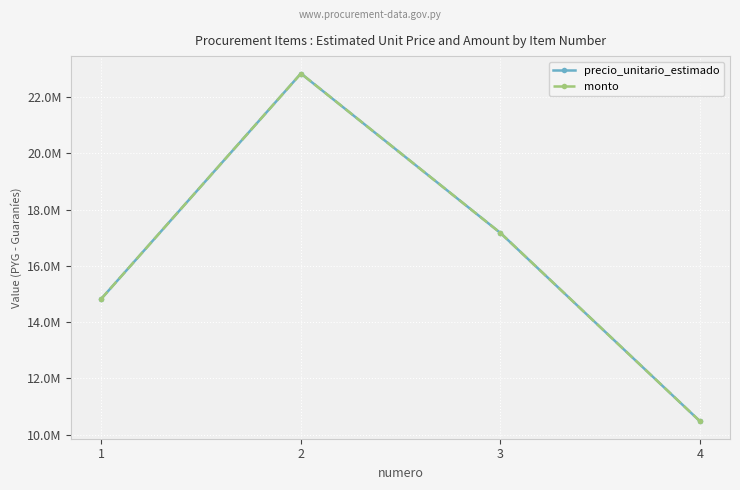

Does the chart display data point markers on the line(s)?

Yes